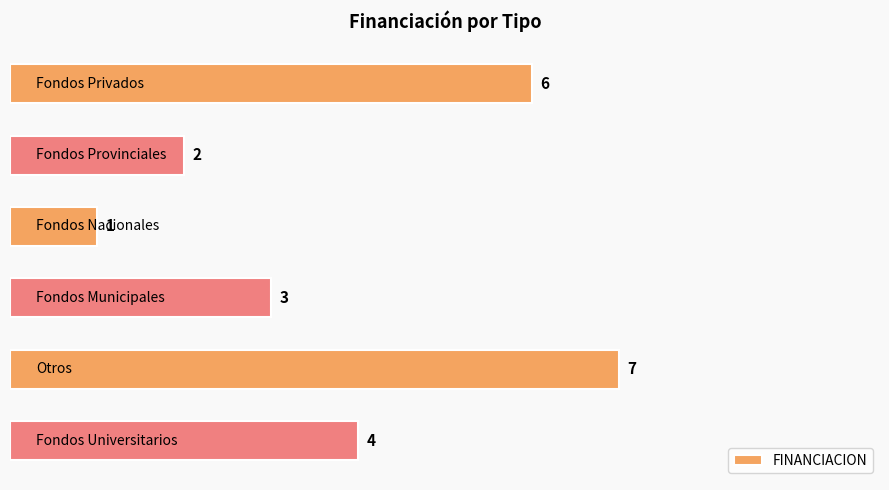

How many values are between 2 and 6?

4